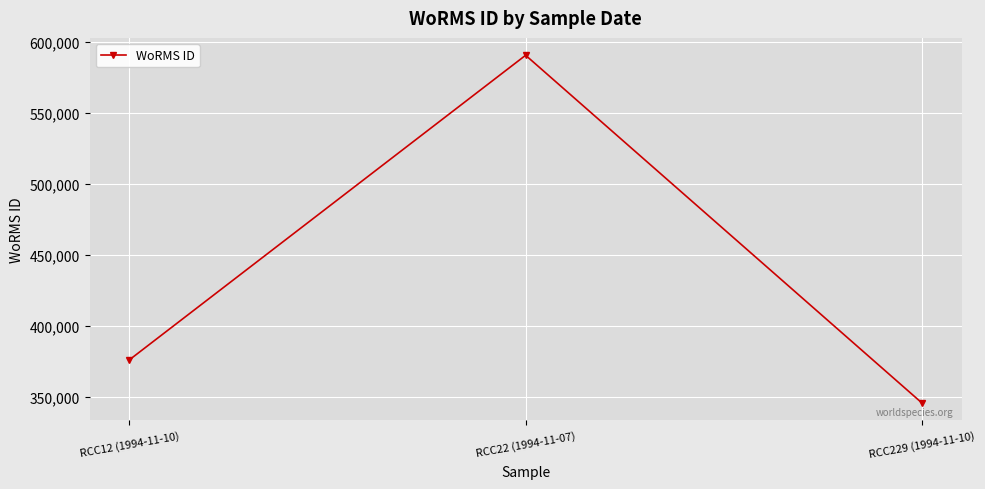

What is the difference between the second highest and minimum values?

30352